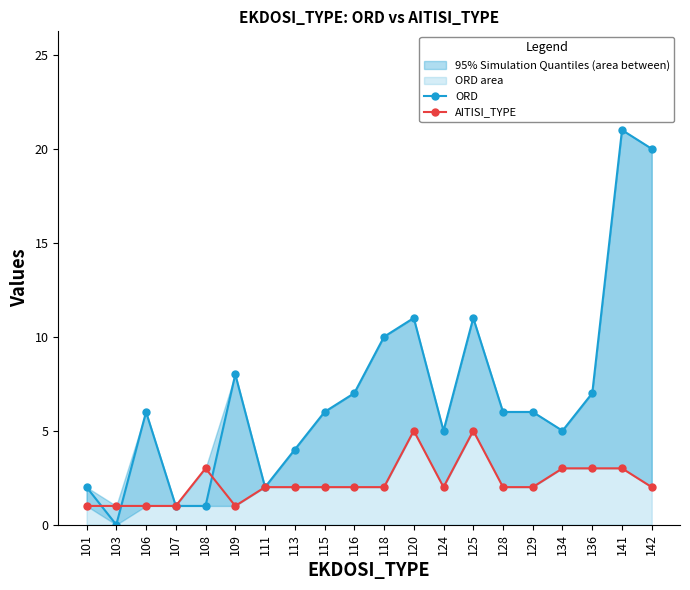

Reading left to right, list all the values displayed in this chart.

ORD: 101=2	103=0	106=6	107=1	108=1	109=8	111=2	113=4	115=6	116=7	118=10	120=11	124=5	125=11	128=6	129=6	134=5	136=7	141=21	142=20
AITISI_TYPE: 101=1	103=1	106=1	107=1	108=3	109=1	111=2	113=2	115=2	116=2	118=2	120=5	124=2	125=5	128=2	129=2	134=3	136=3	141=3	142=2